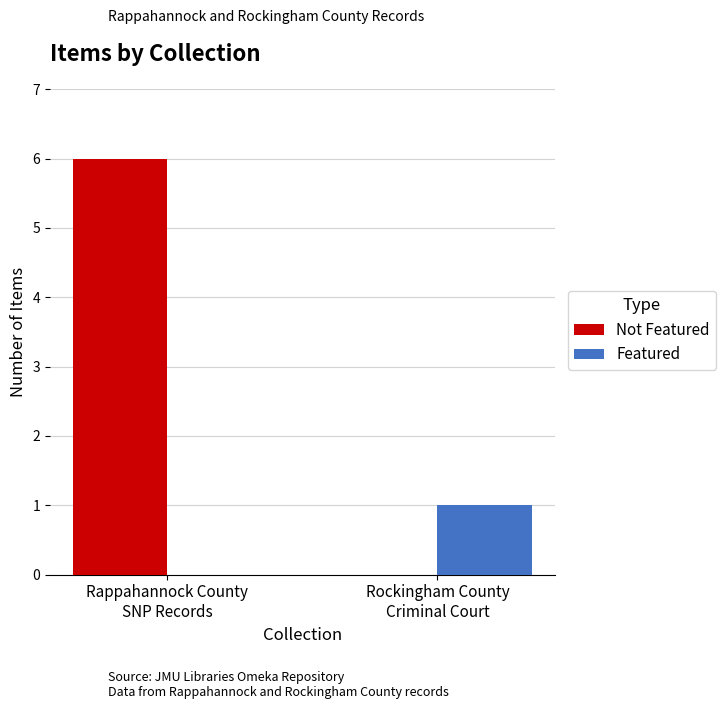

Count the Featured values in the range 0 to 1.

2